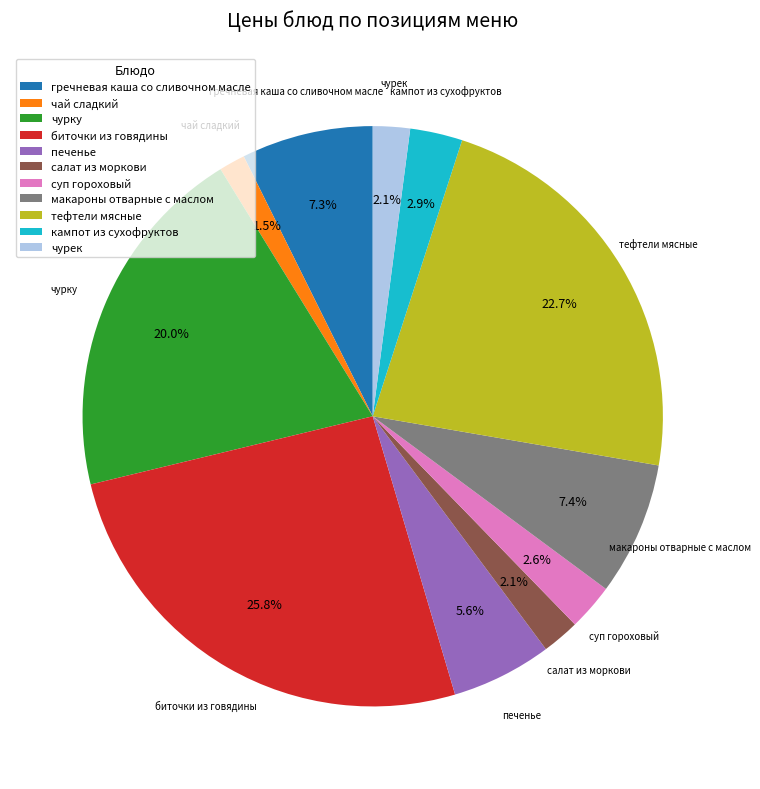

Do макароны отварные с маслом and кампот из сухофруктов together represent more than half of the pie?

No